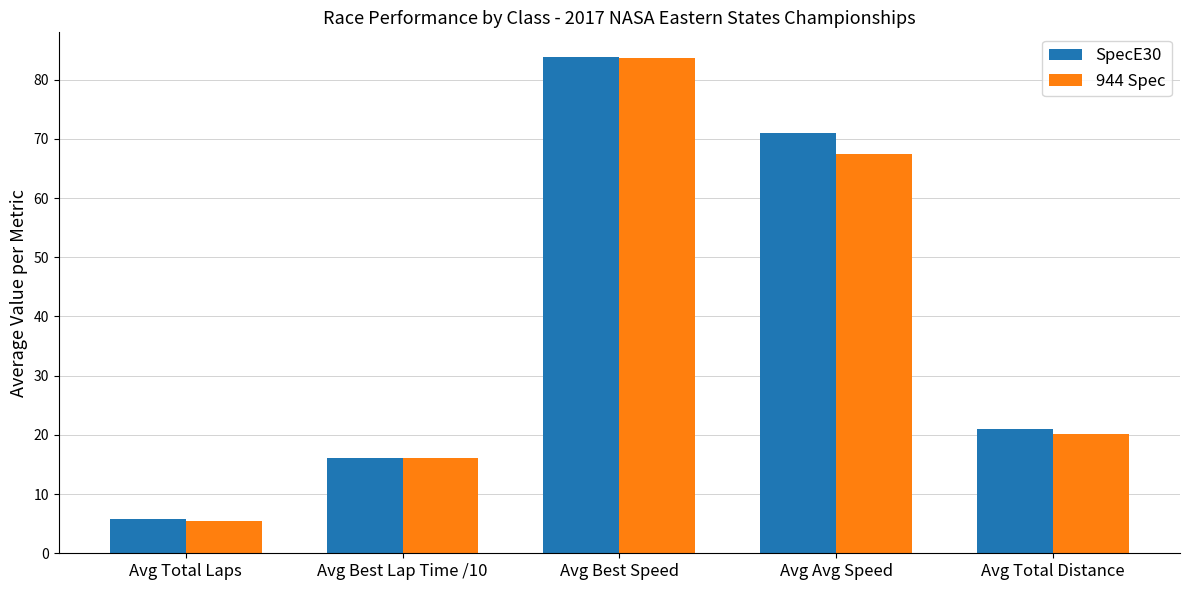

What is the difference between the highest and lowest values at Avg Total Distance?

0.9